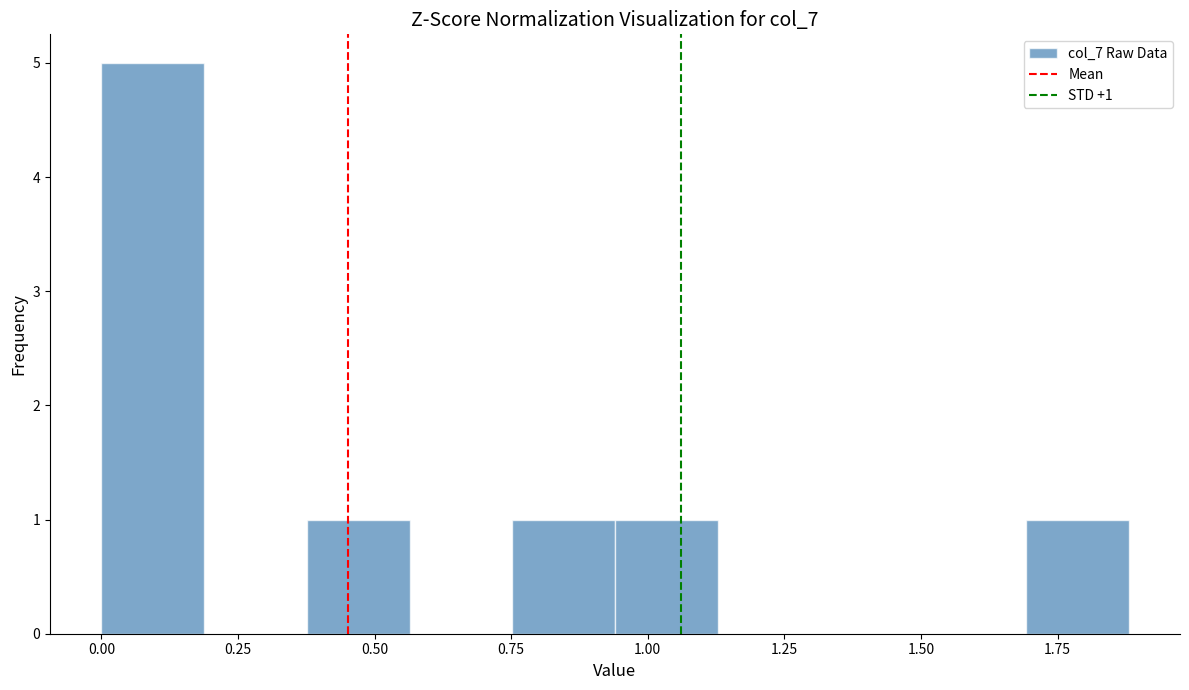

Around what value on the x-axis is the tallest bar? Give the approximate position of its centre, as read against the axis.

0.10